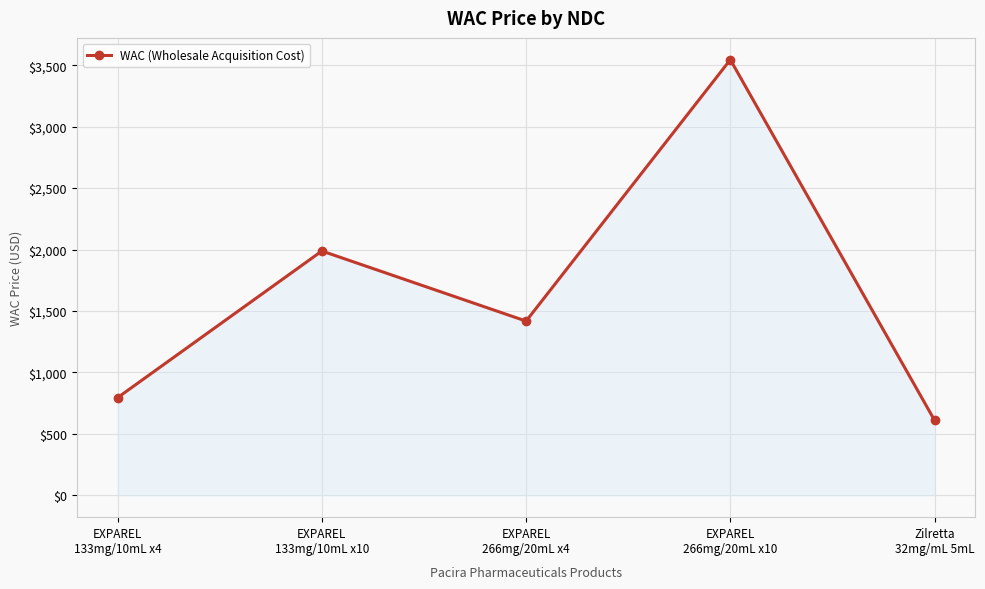

How many points are lower than both their immediate neighbors (excluding endpoints)?

1